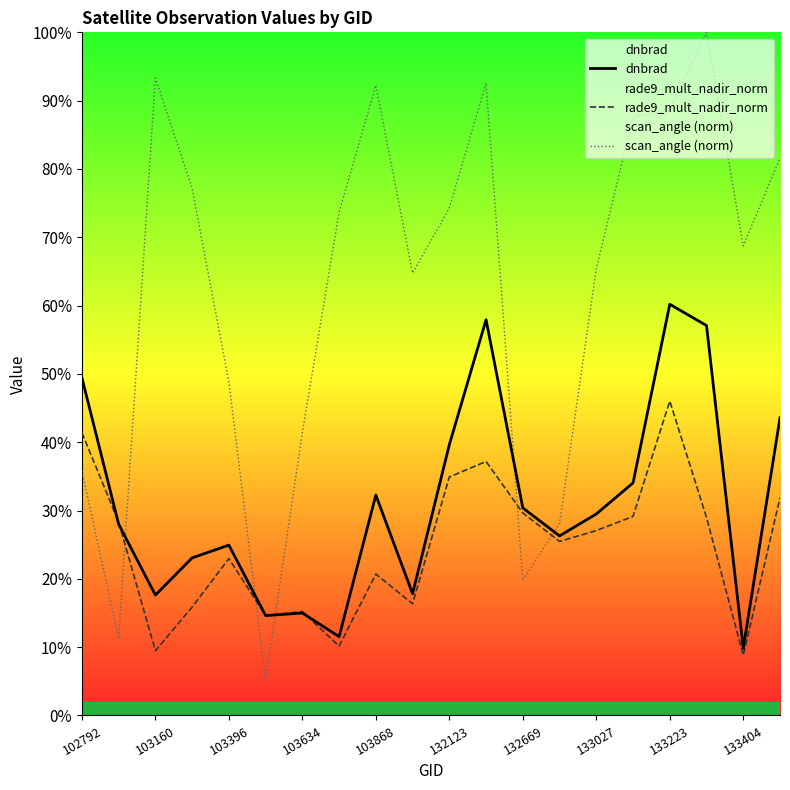

Which series ends up on top after the final intersection of rade9_mult_nadir_norm and dnbrad?

dnbrad